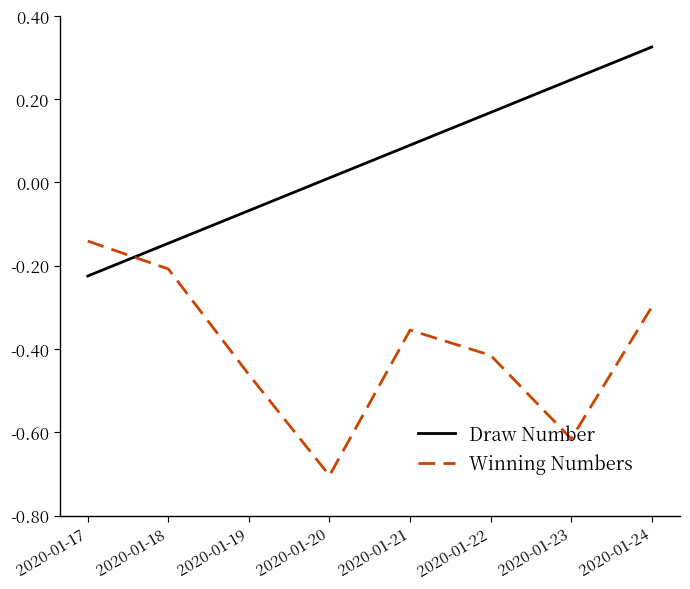

What is the difference between the maximum and minimum values in the Winning Numbers series?

0.6